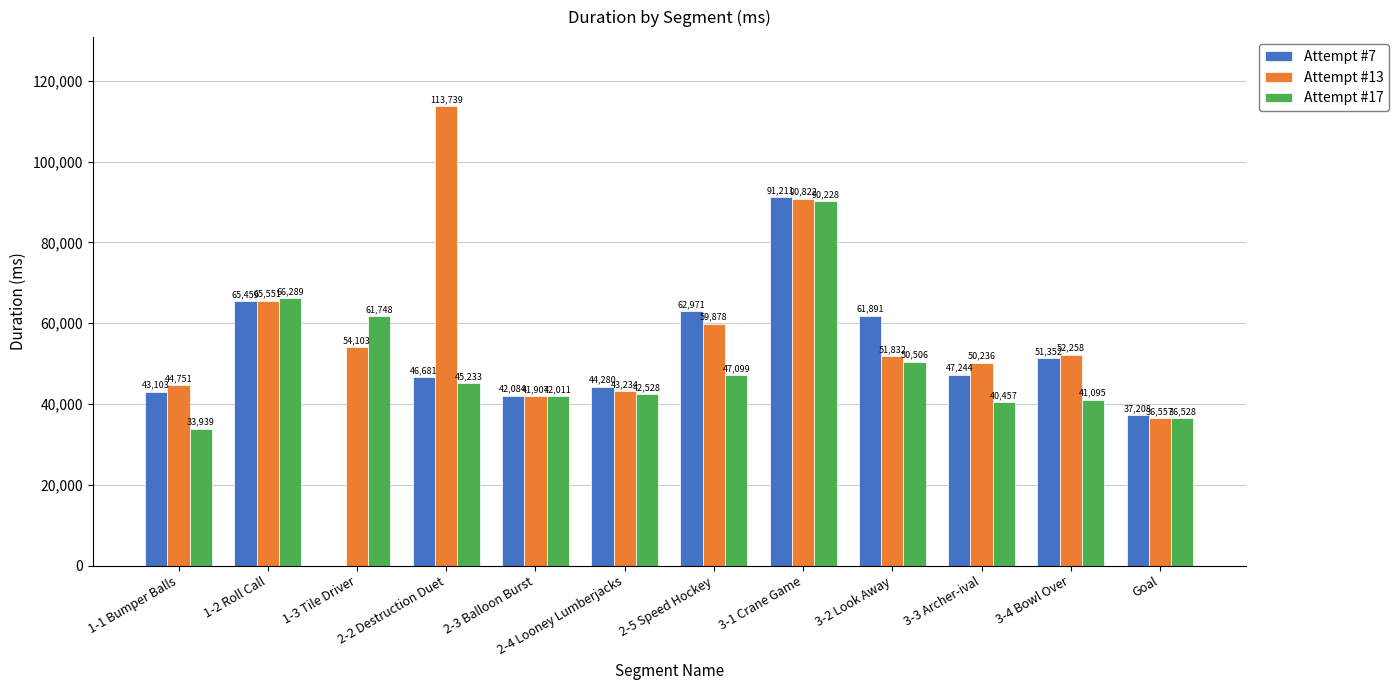

How many series are shown in this chart?

3